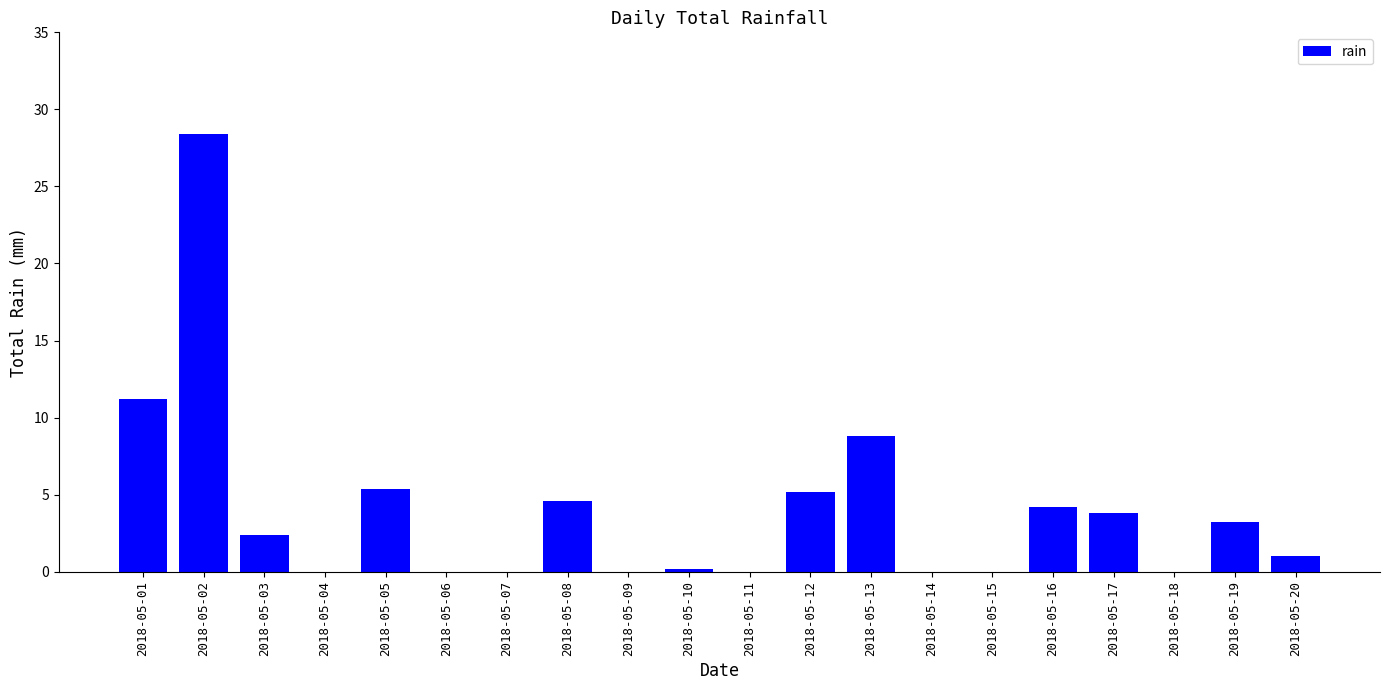

What is the change in value from 2018-05-09 to 2018-05-13?

+8.8